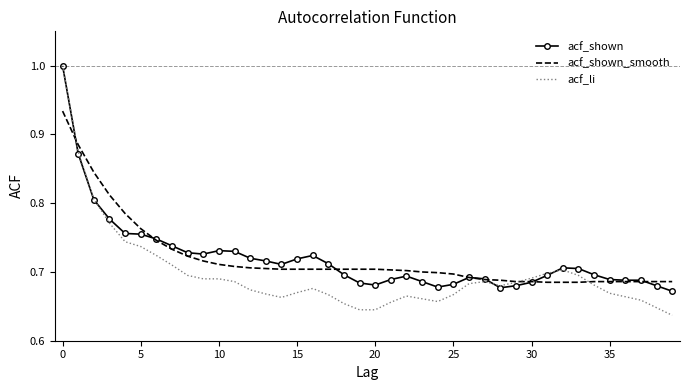

How many acf_li values are between 0 and 1?

40